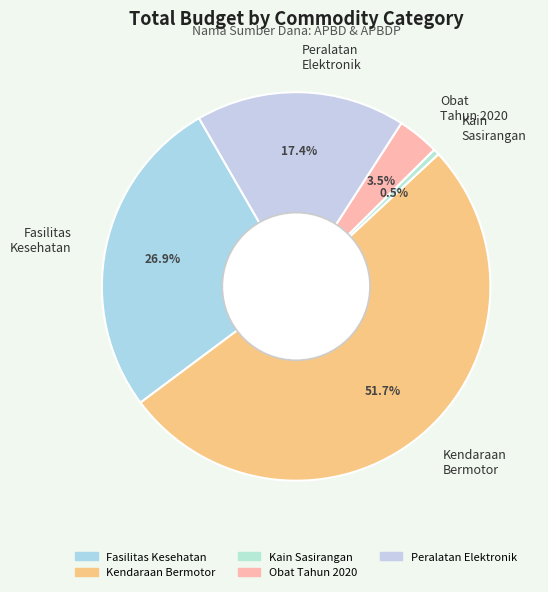

Between Fasilitas Kesehatan and Kain Sasirangan, which is larger?

Fasilitas Kesehatan